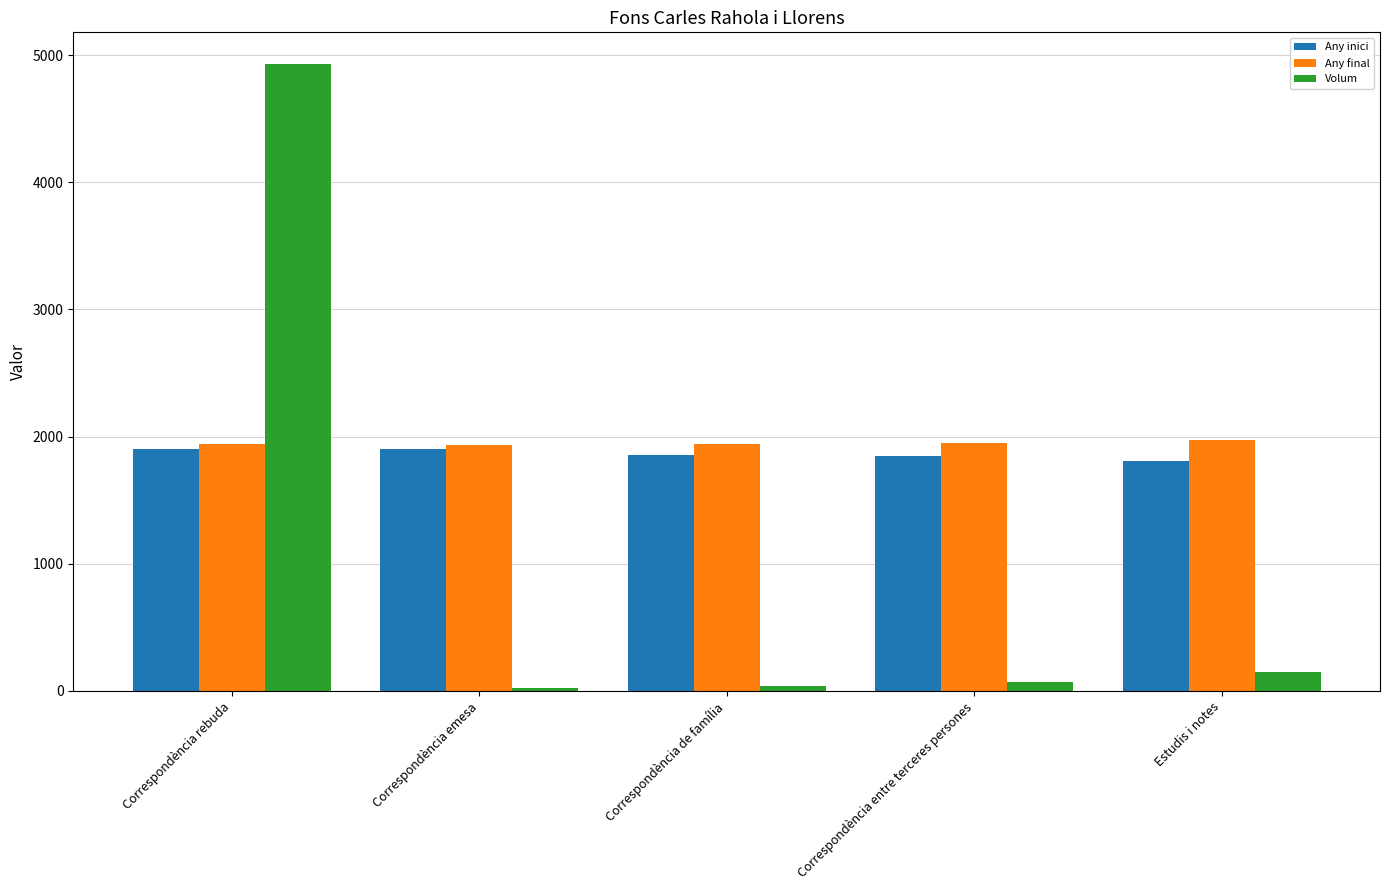

Which series has the widest spread of values?

Volum